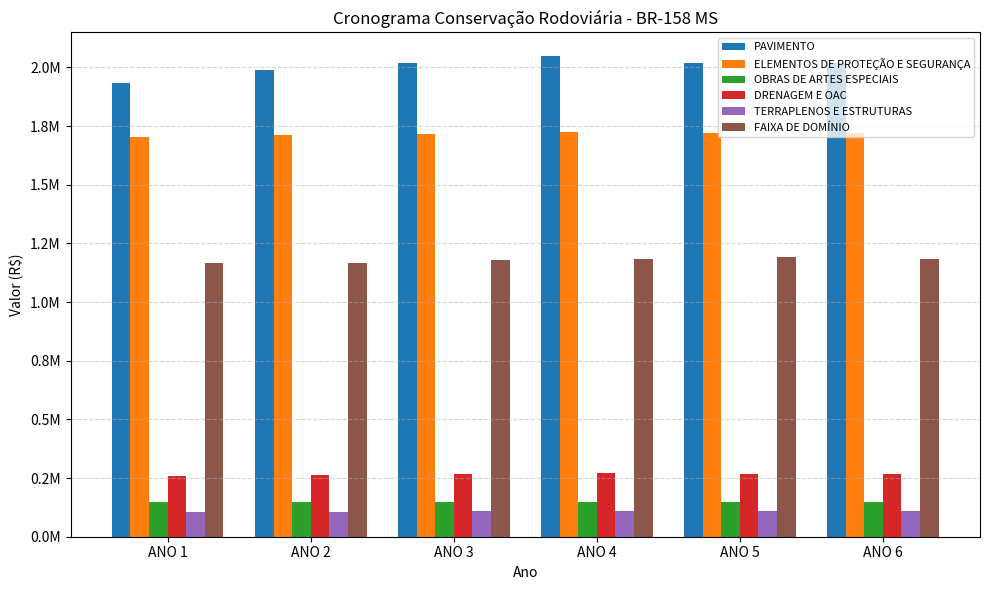

What is the average value of the DRENAGEM E OAC series?

266602.4